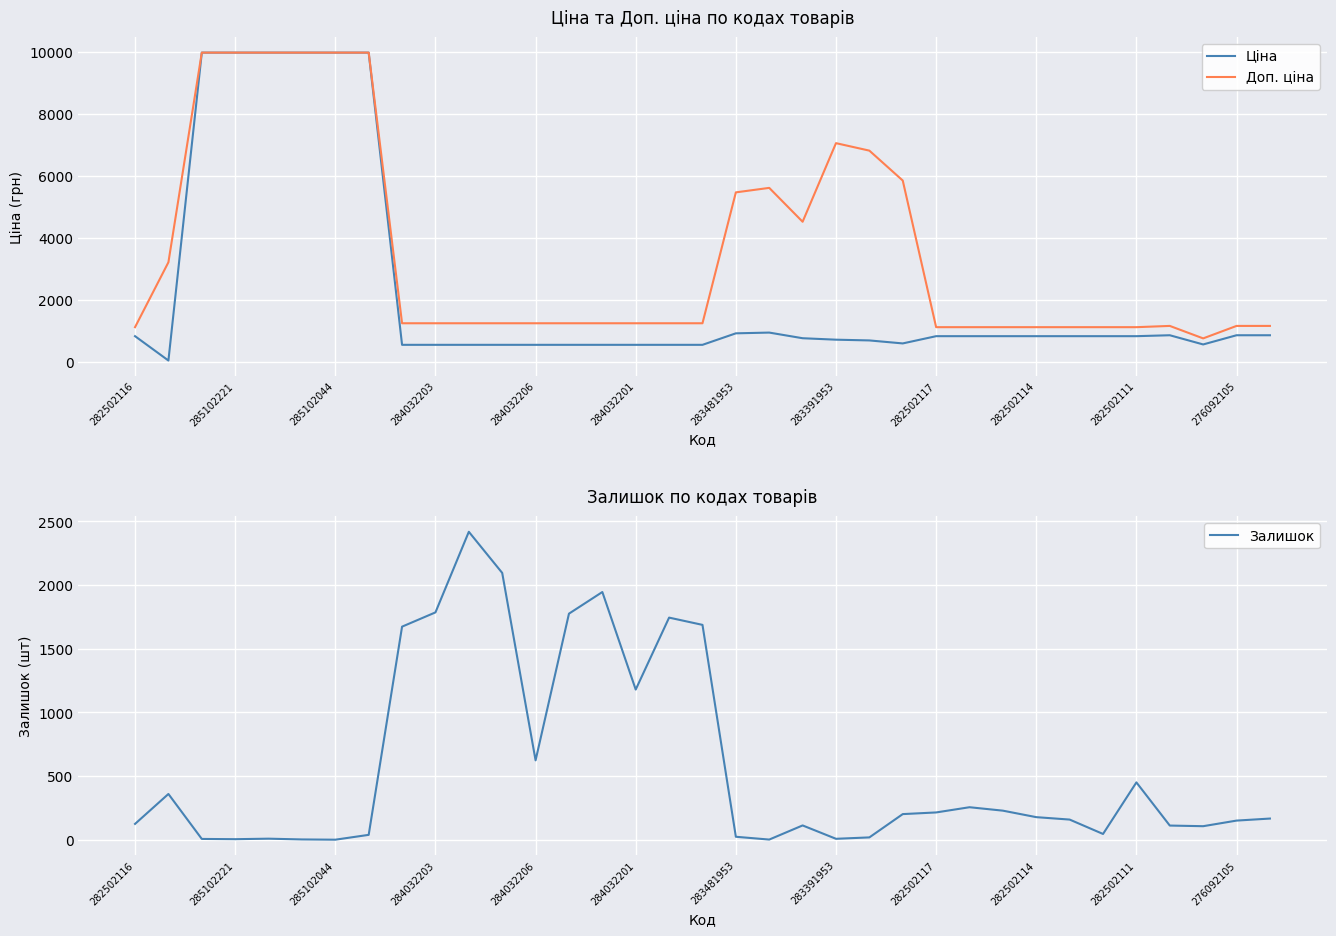

What is the approximate value of Залишок at 29?

46.0